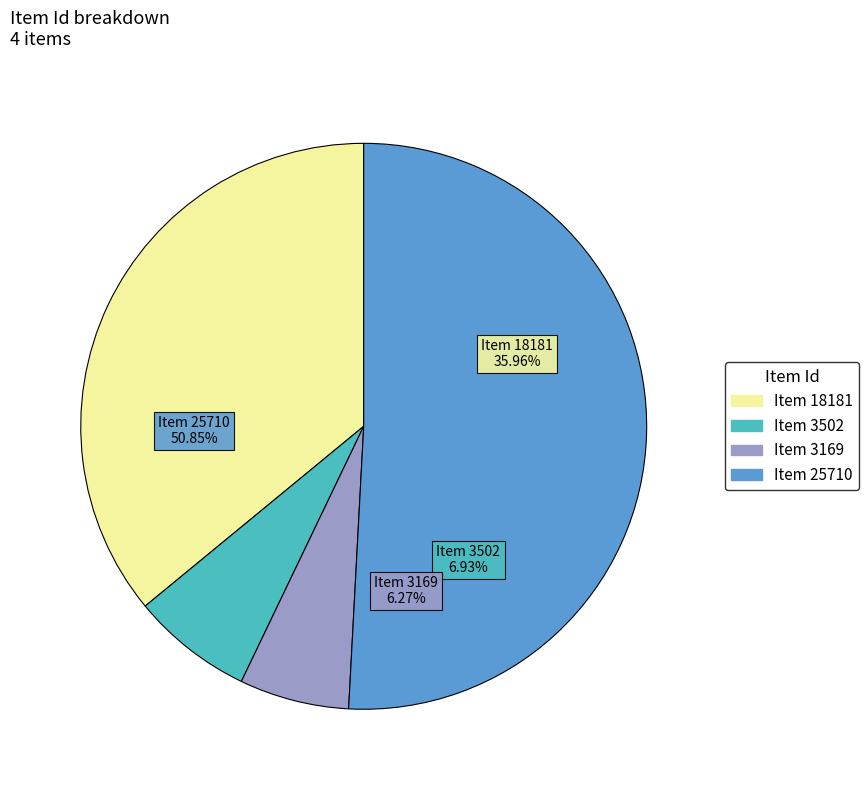

Approximately how many times larger is the value at Item 18181 compared to Item 3502?

5.2